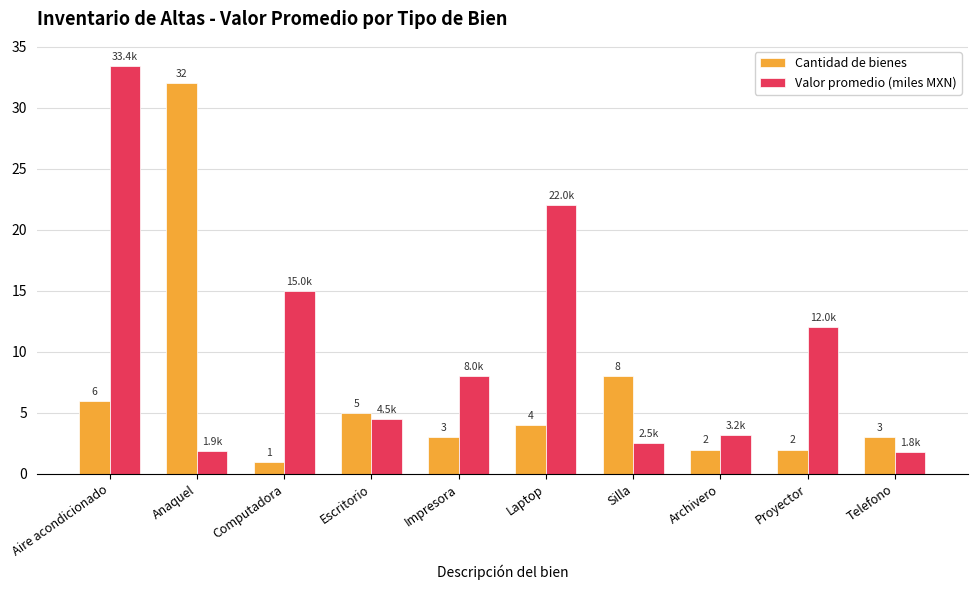

At Anaquel, list the series in order from smallest to largest.

Valor promedio (miles MXN), Cantidad de bienes